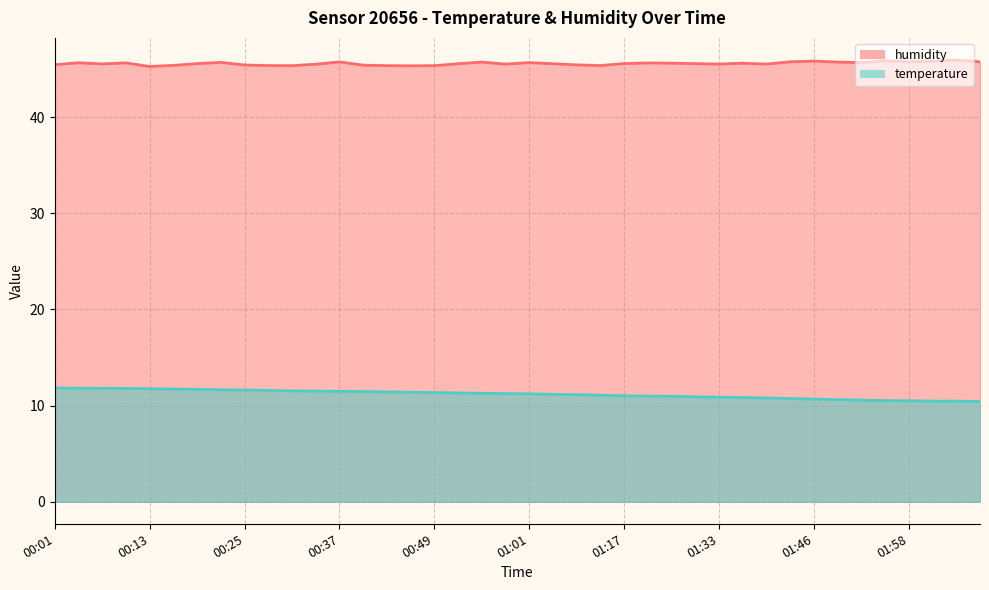

At which category is the sum across all series the highest?

00:04